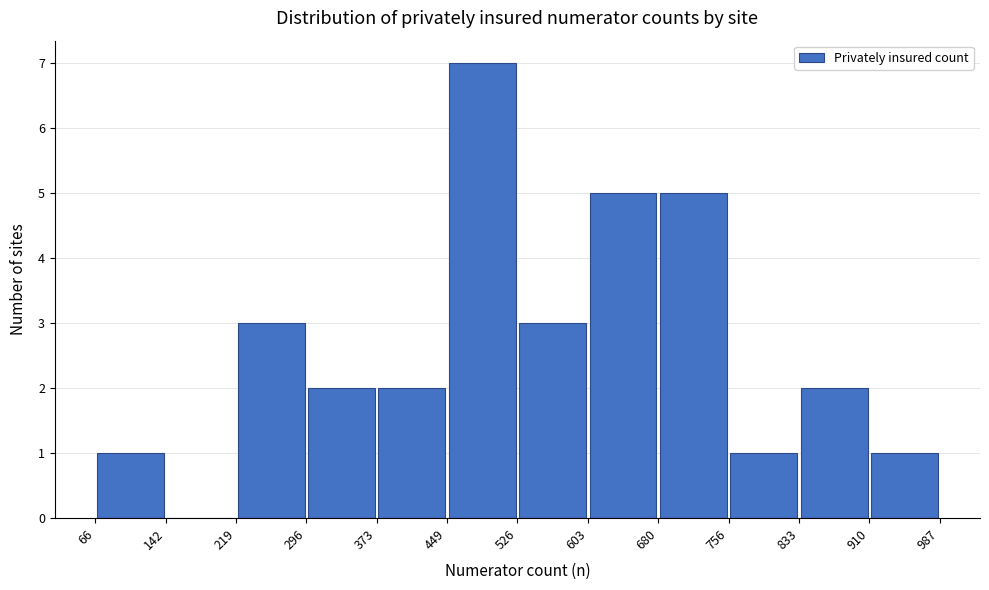

Over which range of the x-axis is the bar tallest?

449 to 526